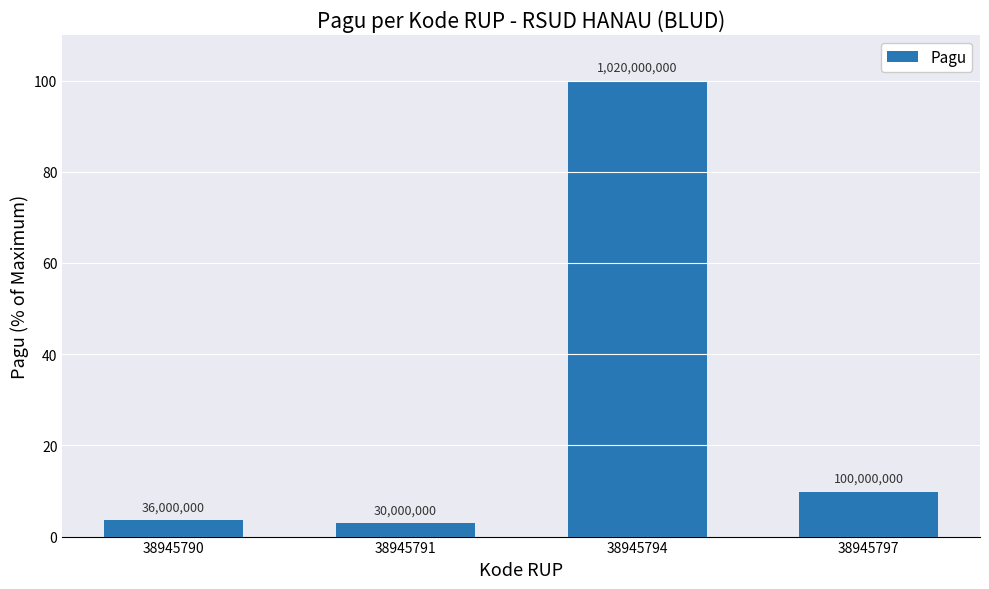

How many bars are there in total?

4